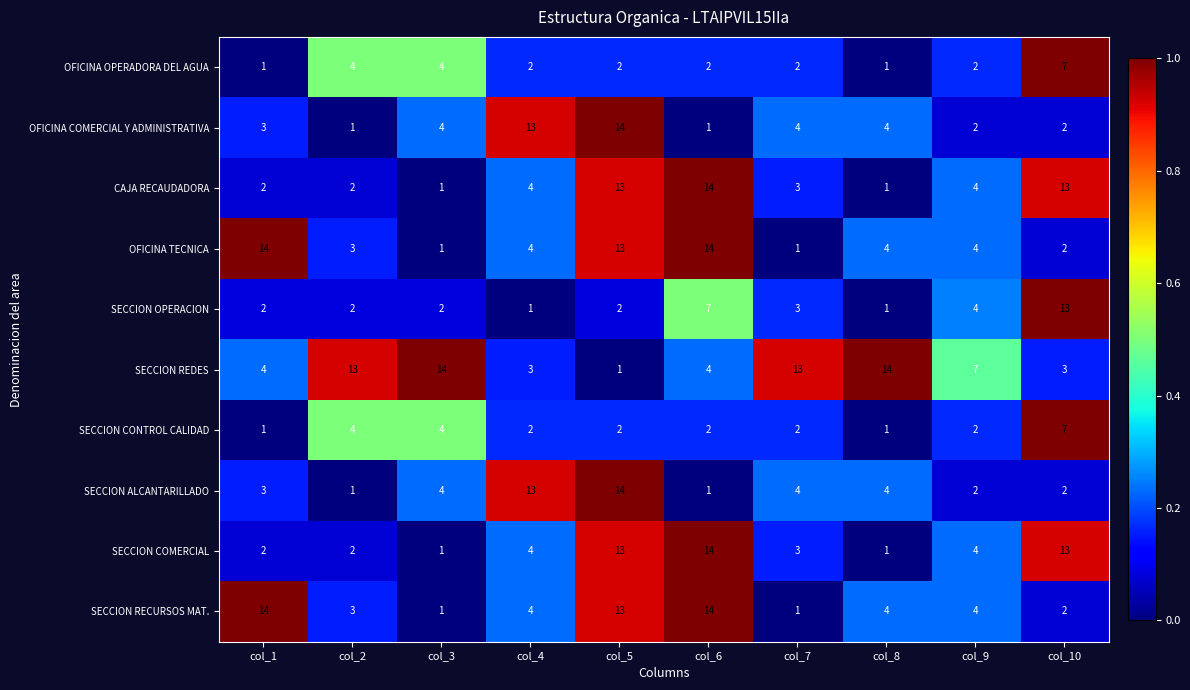

What is the sum of the SECCION COMERCIAL values at col_5 and col_2?

15